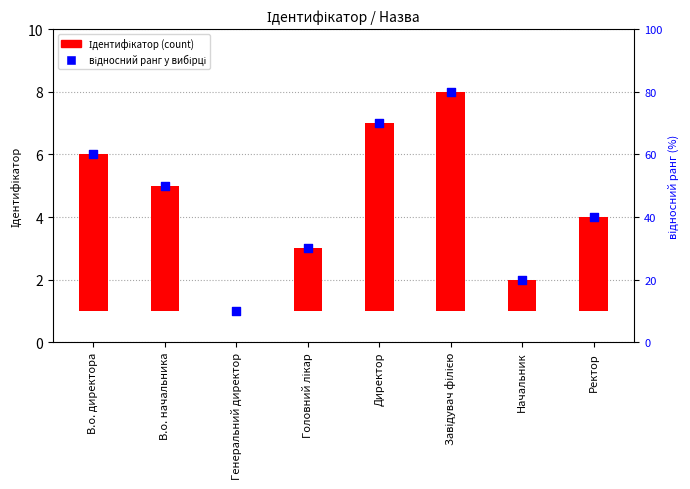

Is the value of Ідентифікатор (count) at Ректор greater than the value of відносний ранг (percentile) at Генеральний директор?

Yes